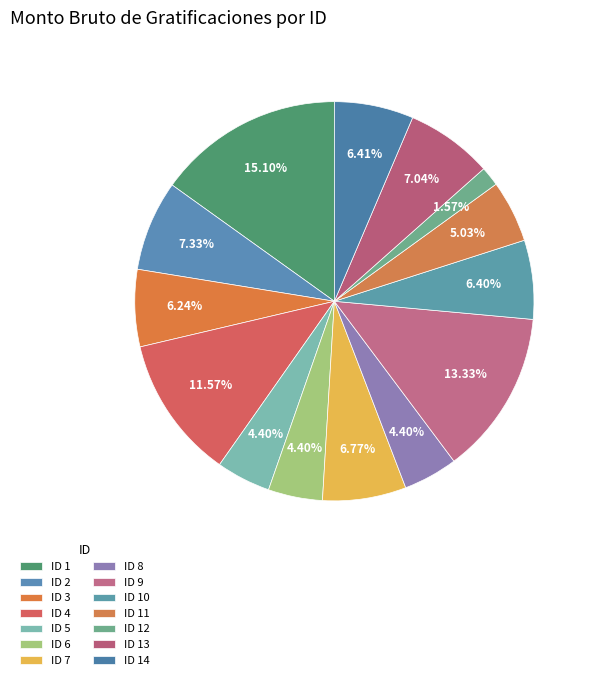

Is the sum of ID 13 and ID 8 greater than half?

No